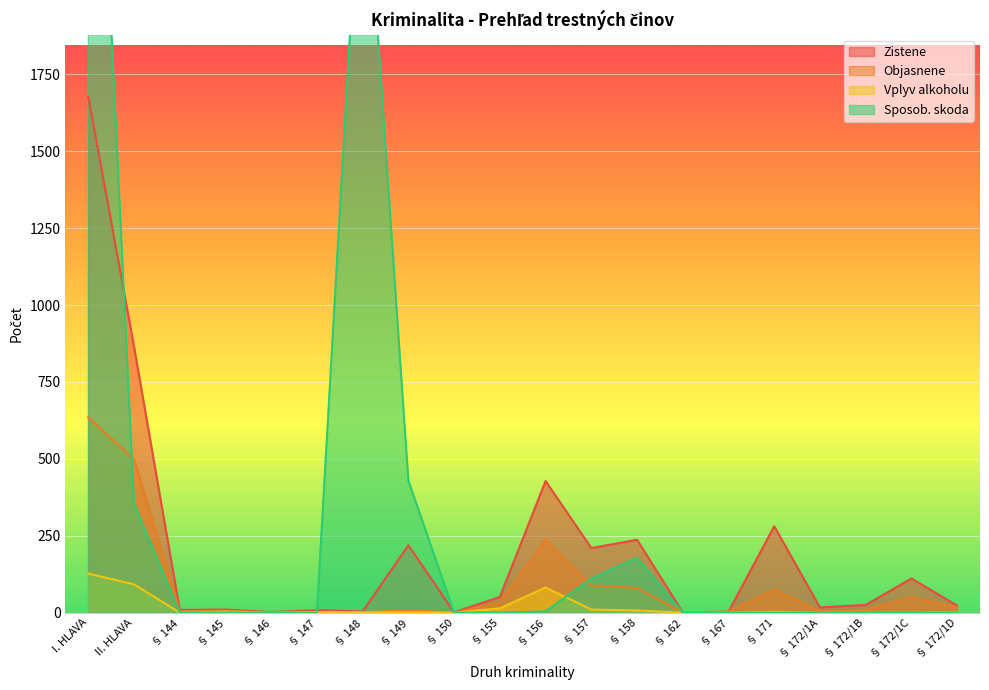

What is the approximate value of Zistene at § 172/1B?

25